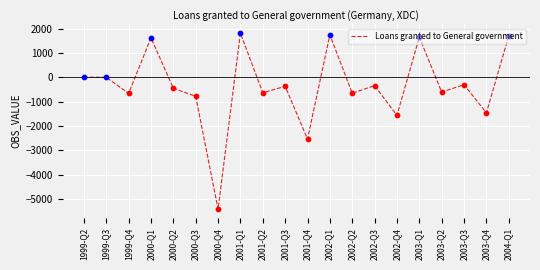

What is the change in value from 1999-Q3 to 2002-Q3?

-341